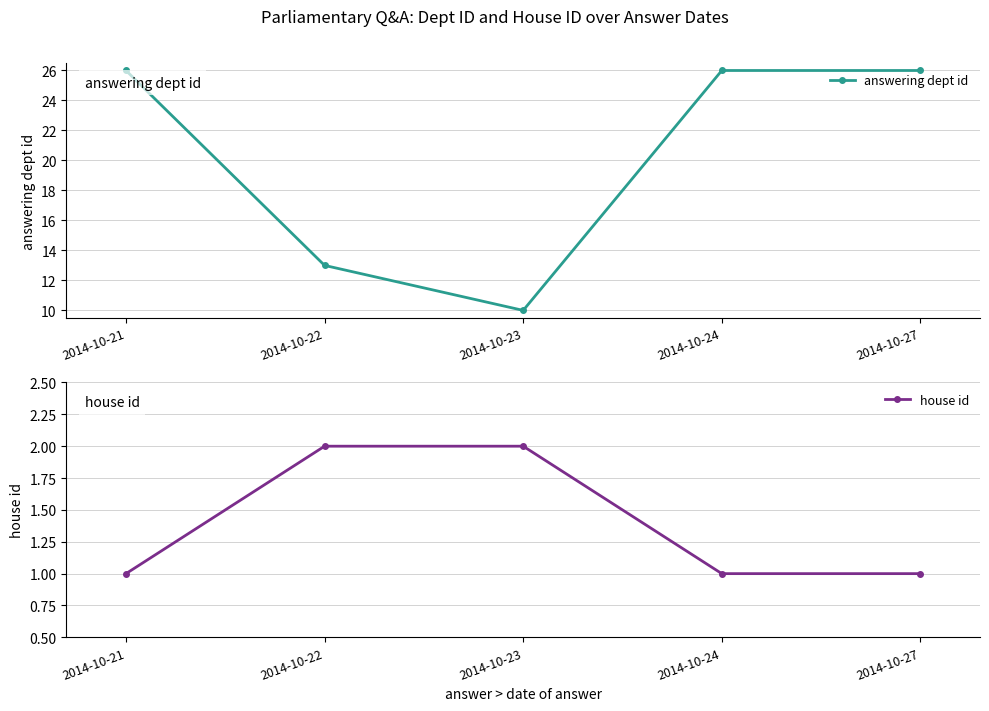

Between 2014-10-22 and 2014-10-23, which series saw the biggest shift?

answering dept id